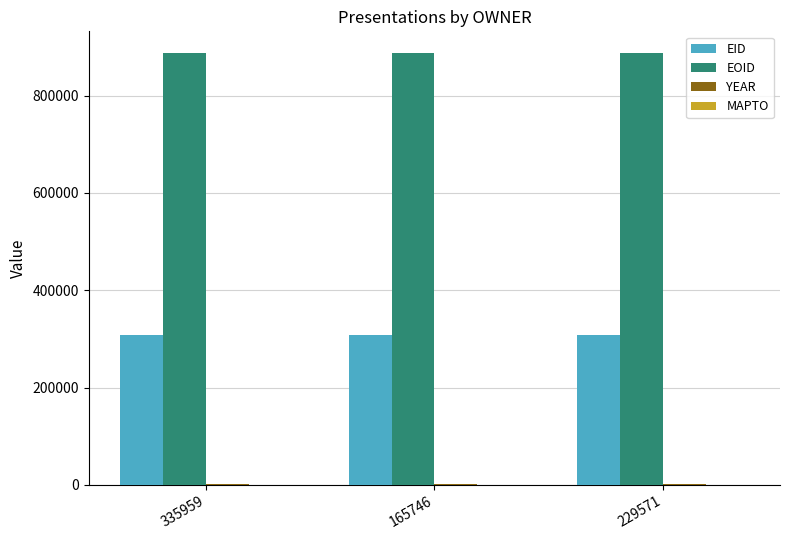

The value of EID at 165746 is 308874. True or false?

True